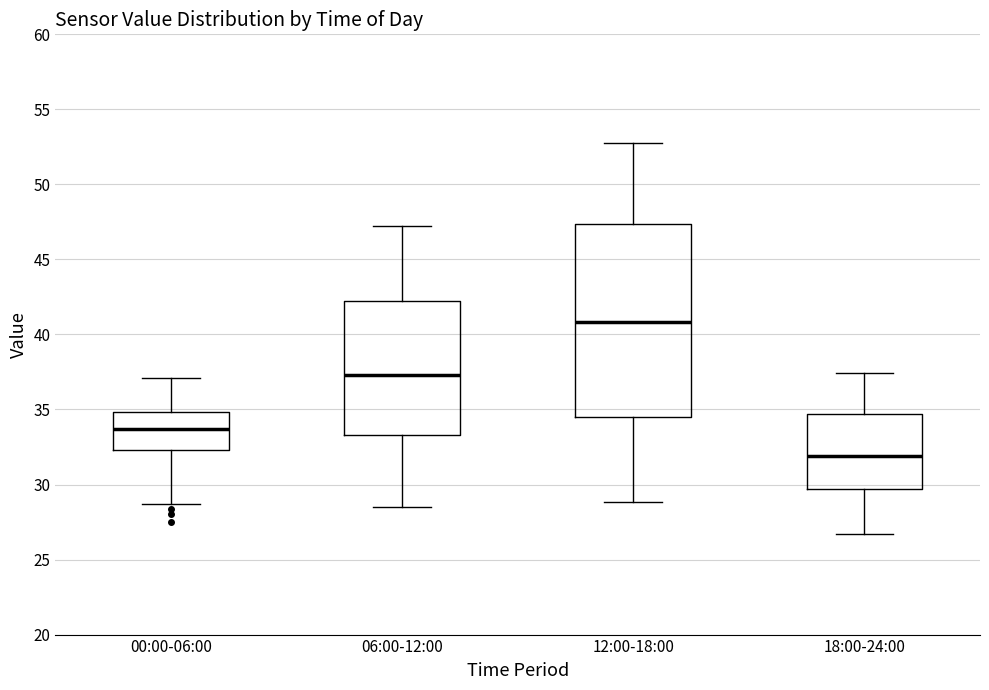

Where does the lower whisker of the box for 18:00-24:00 end on the y-axis? The values are not printed on the chart, so give them approximately, as read against the axis.

26.5